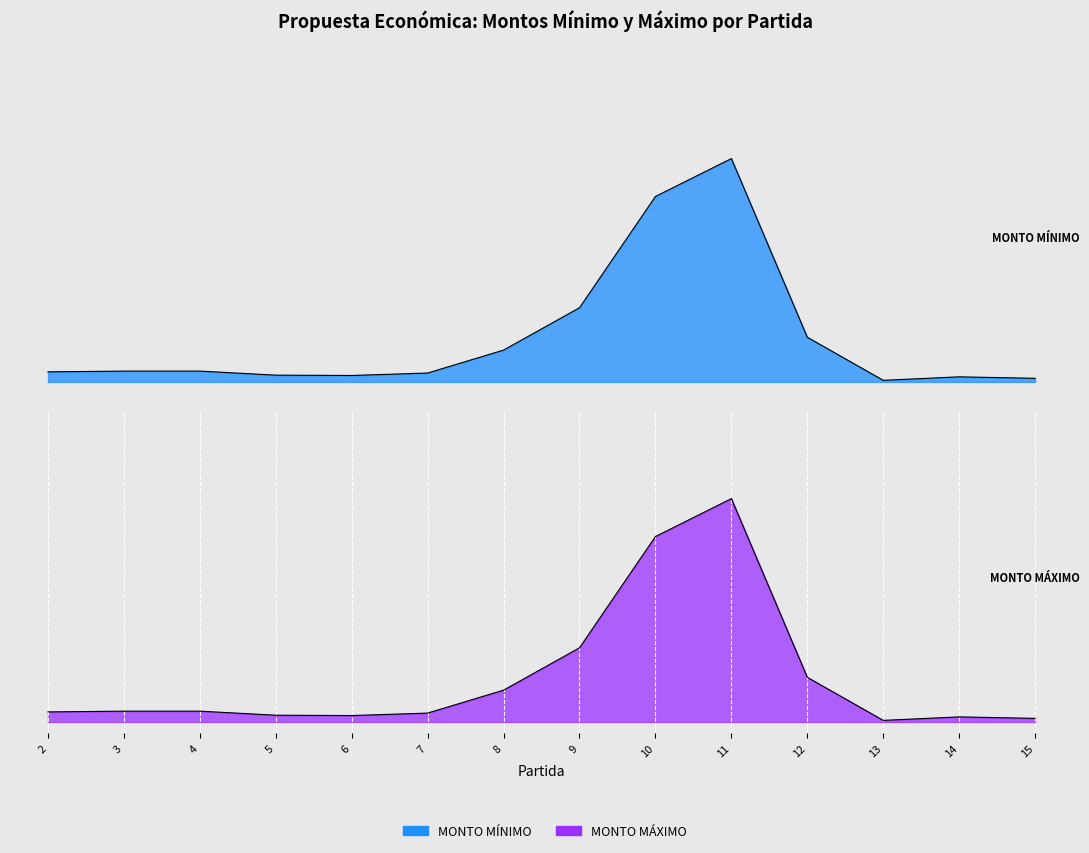

How many series are shown in this chart?

2